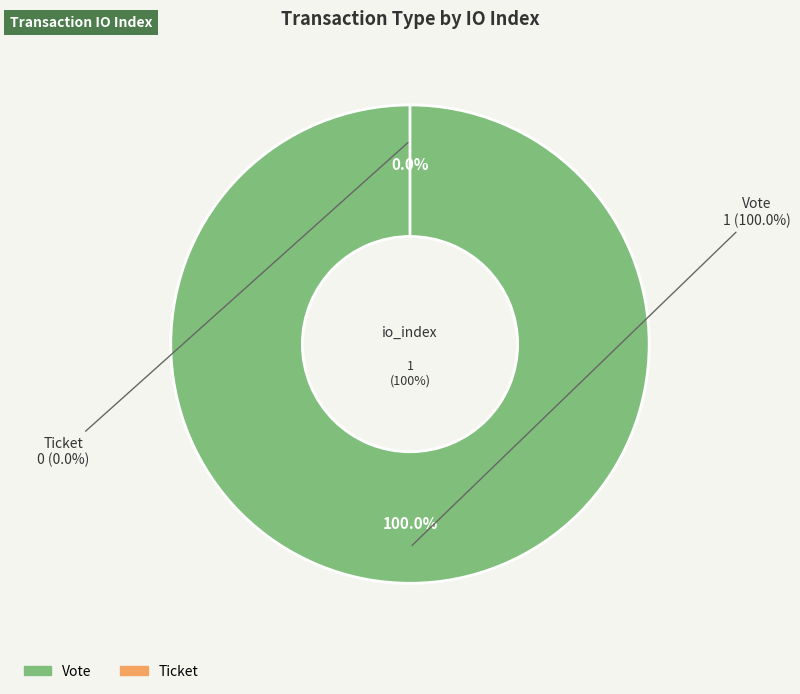

Which slice is the smallest?

Ticket